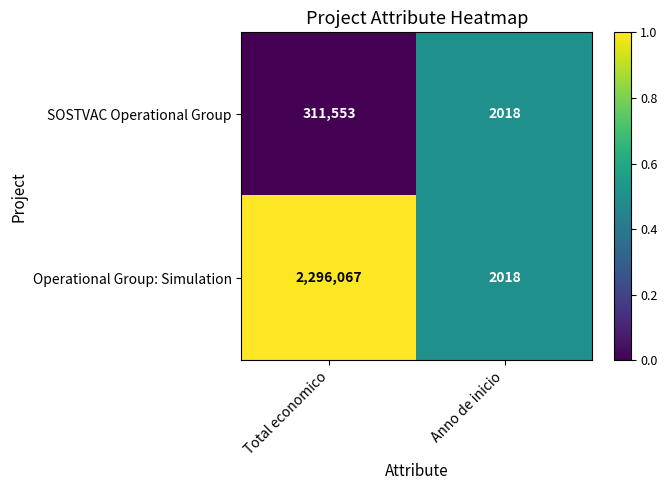

The SOSTVAC Operational Group series shows 2018 at Anno de inicio. True or false?

True